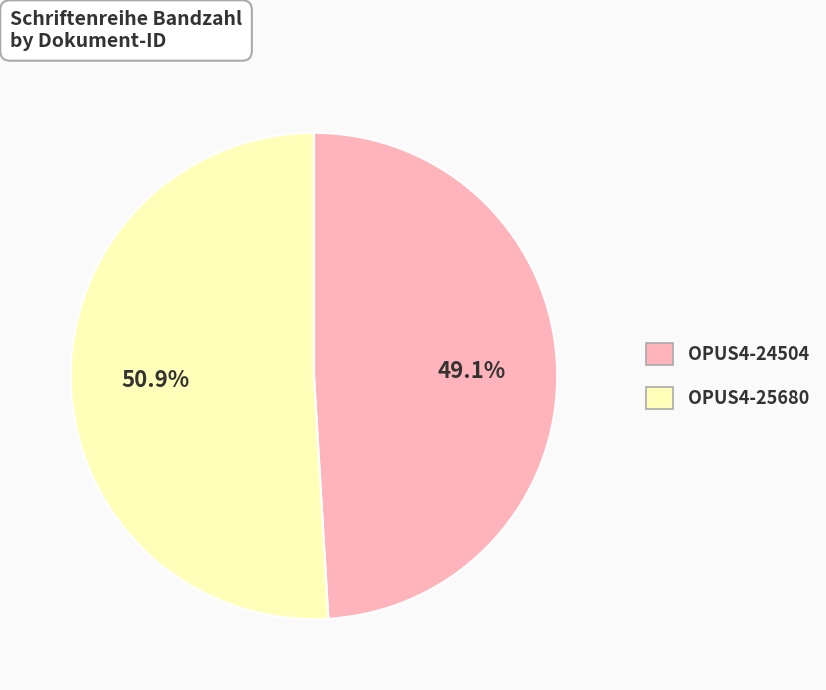

Is there any slice that represents more than half of the pie?

Yes